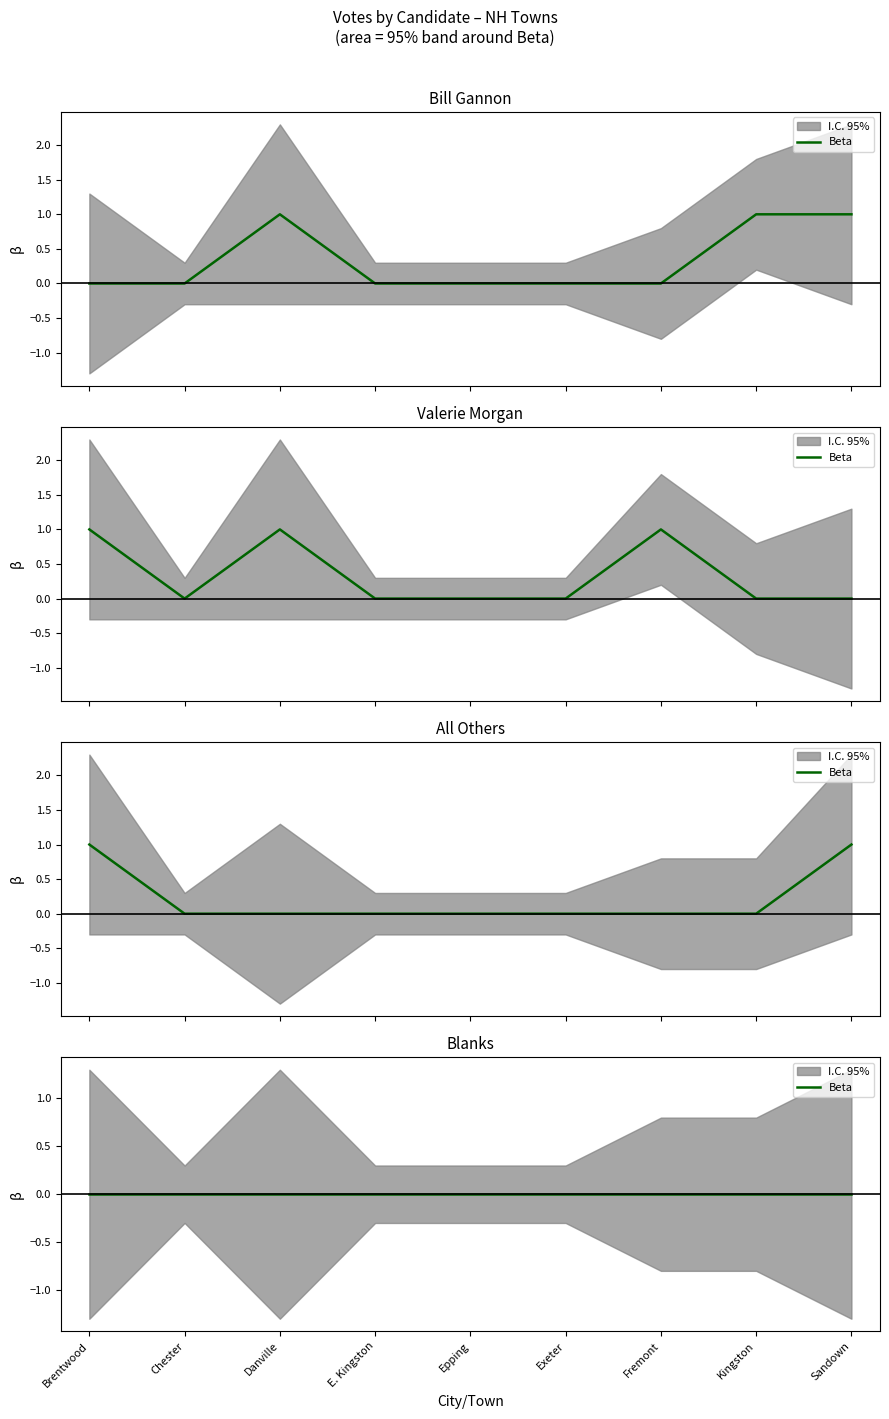

What is the difference between the Bill Gannon values at Brentwood and Danville?

1